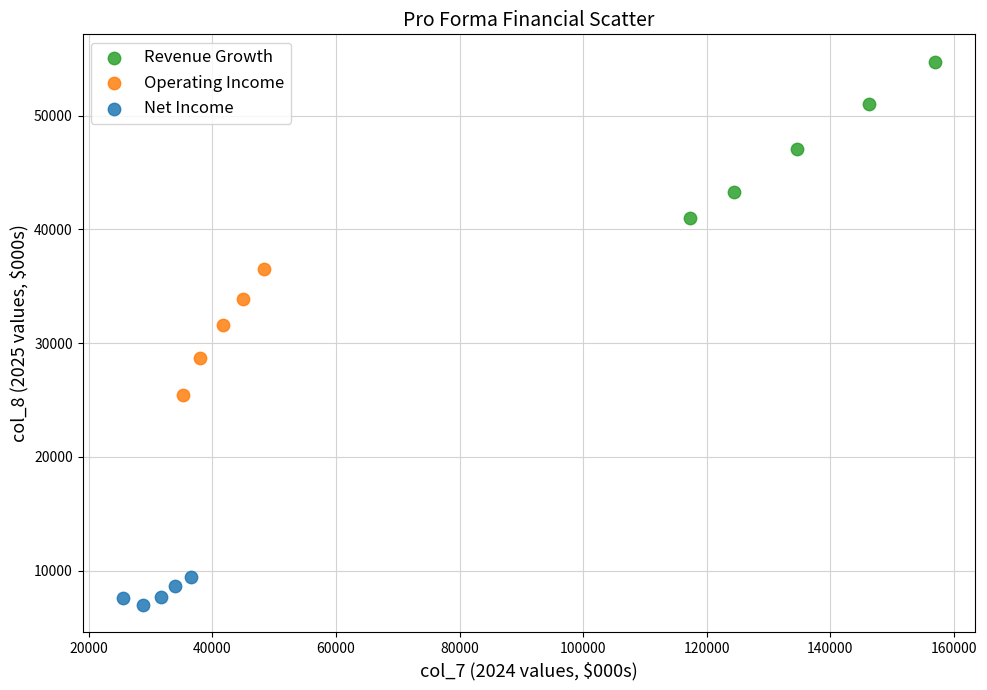

Which series contains the lowest Y value?

Net Income